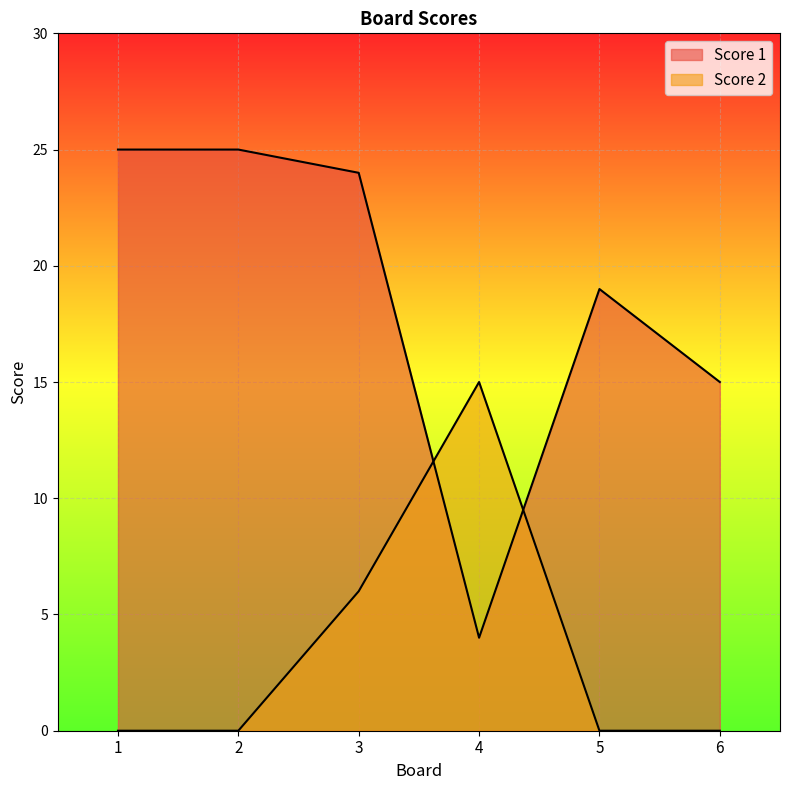

The Score 1 series shows 16 at 2. True or false?

False